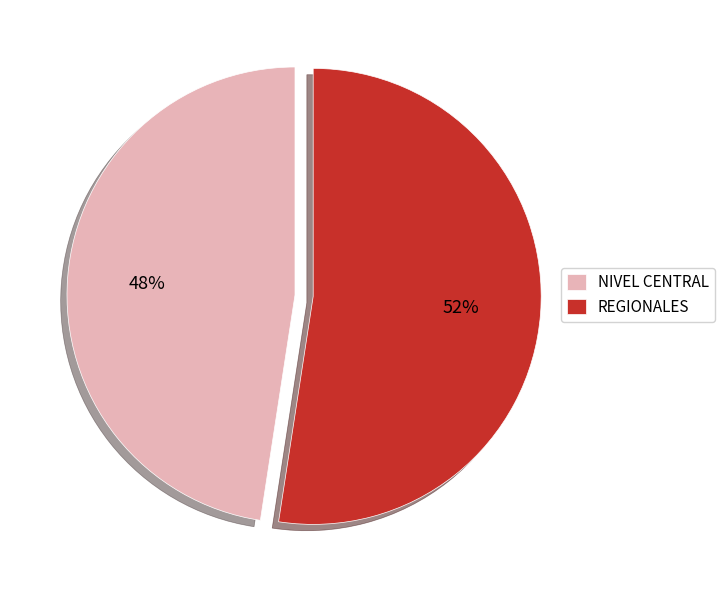

Do NIVEL CENTRAL and REGIONALES together represent more than half of the pie?

Yes